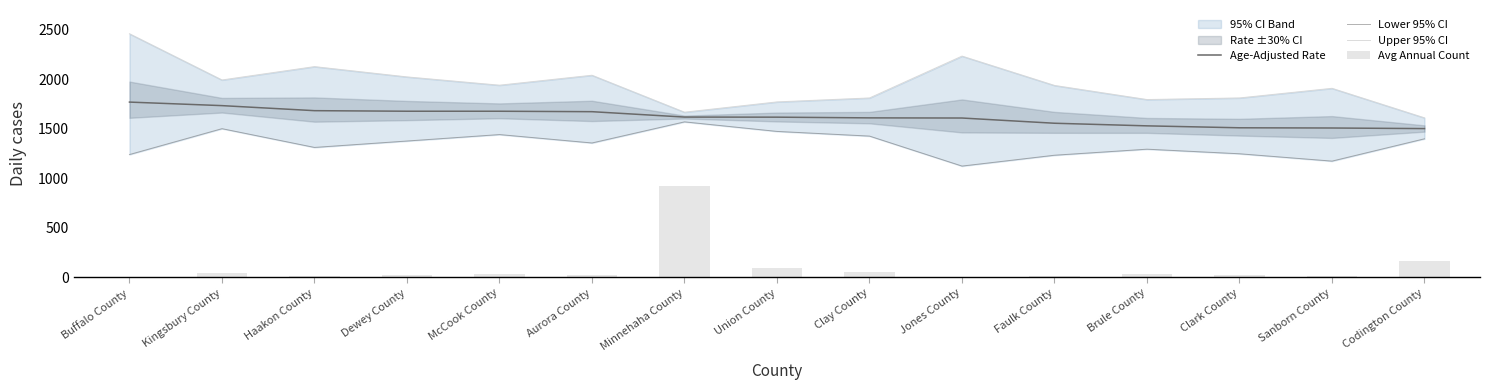

What is the average value of the Lower 95% CI series?

1344.9